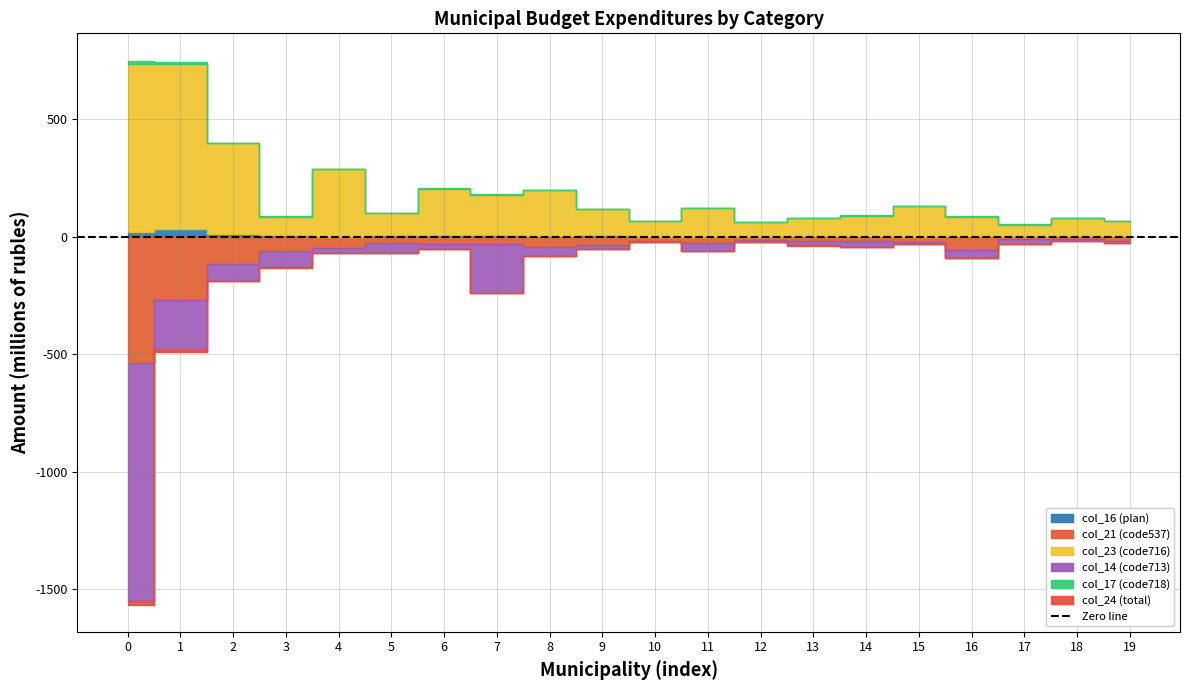

Between Муниципальный район Большечерниговский and Муниципальный район Волжский, which series saw the biggest shift?

col_21 (code537)